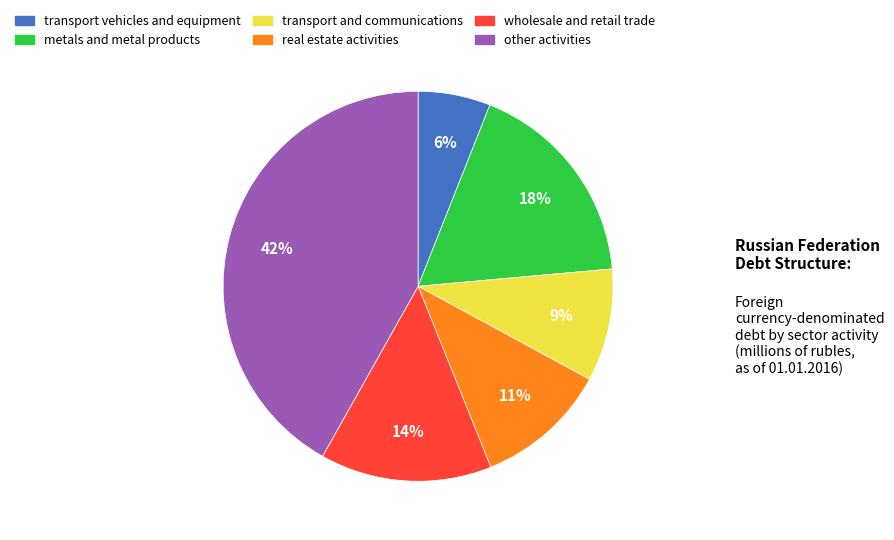

What percentage is the other activities slice, to the nearest percent?

42%